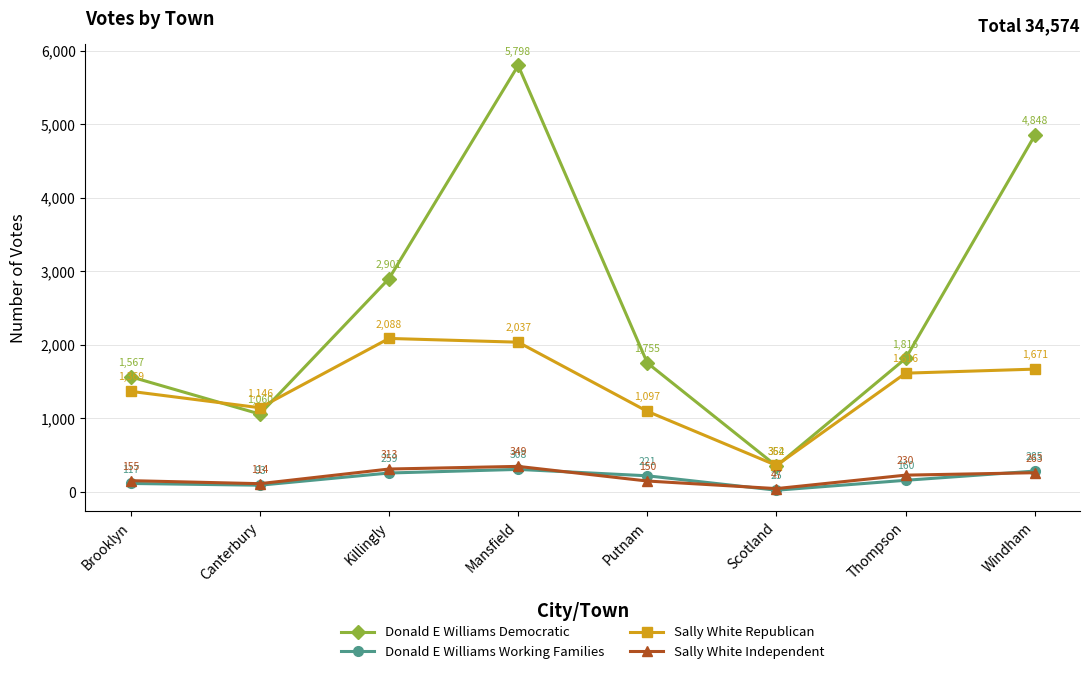

True or false: Donald E Williams Democratic has a value of 1816 at Thompson.

True